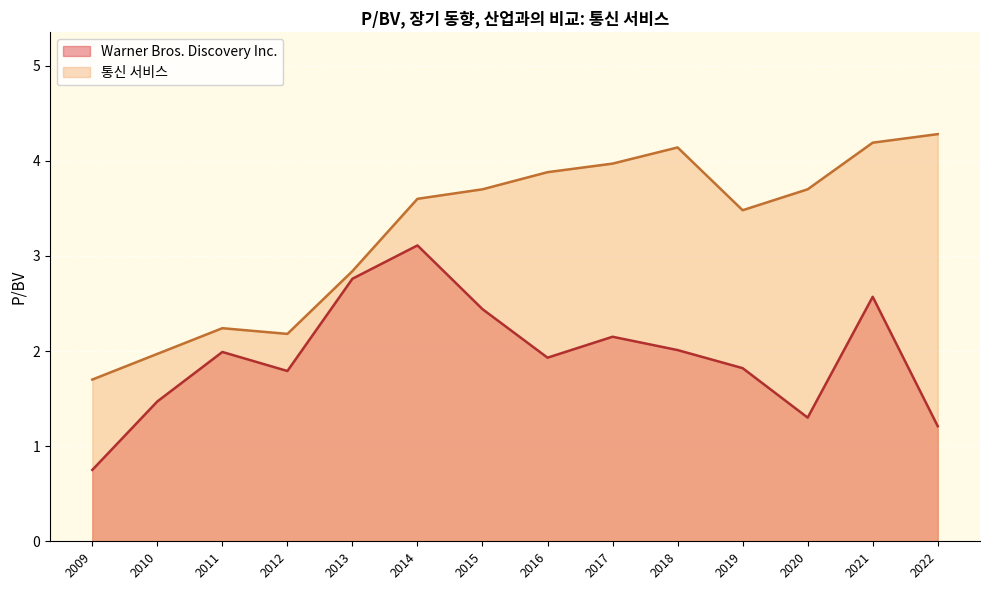

What is the difference between the second highest and minimum values in the 통신 서비스 series?

2.5